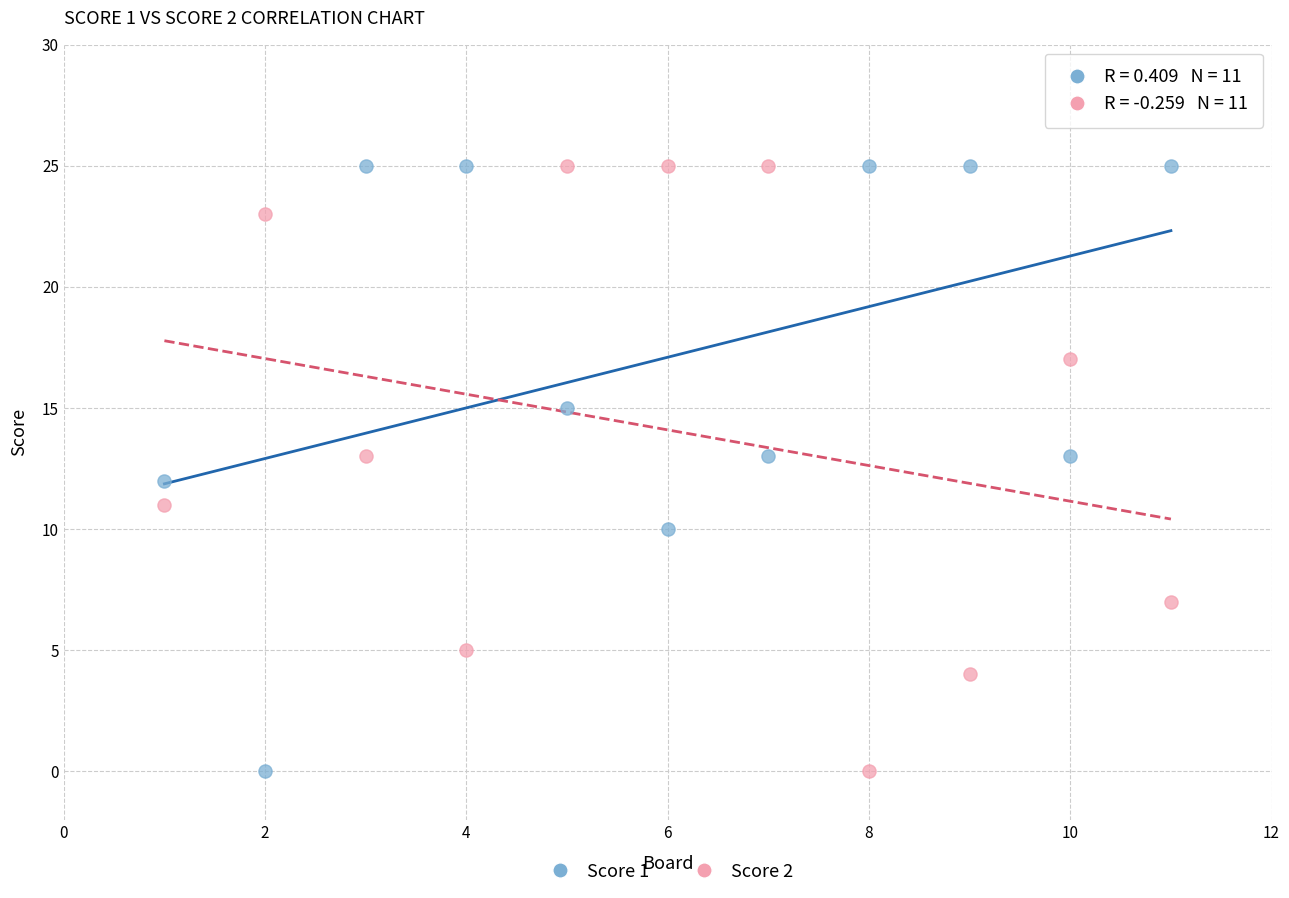

Across all data points, what is the range of X values (max minus min)?

10